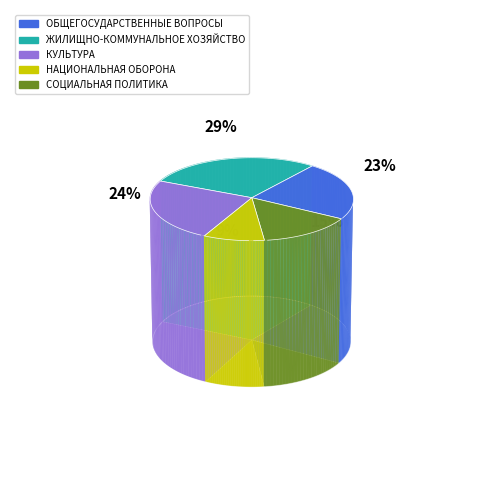

Count the number of slices in the pie.

5